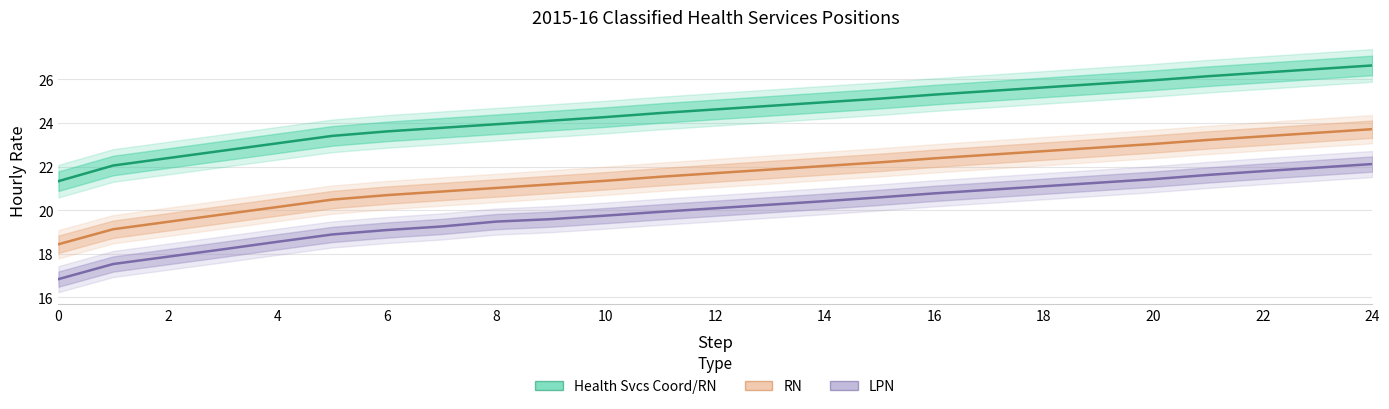

True or false: LPN and Health Svcs Coord/RN cross at least once.

False